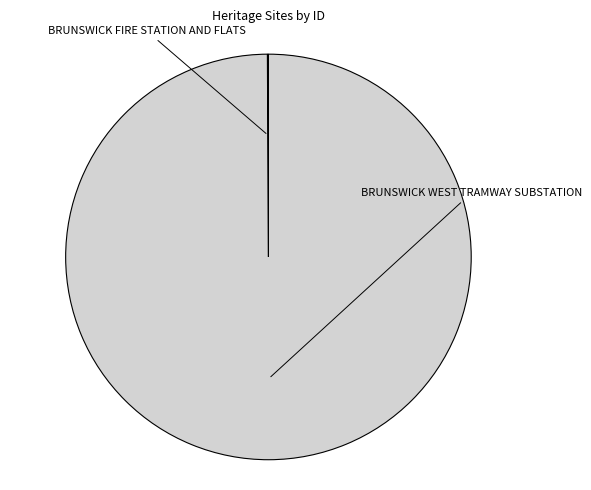

The BRUNSWICK WEST TRAMWAY SUBSTATION slice represents 100% of the pie. True or false?

True